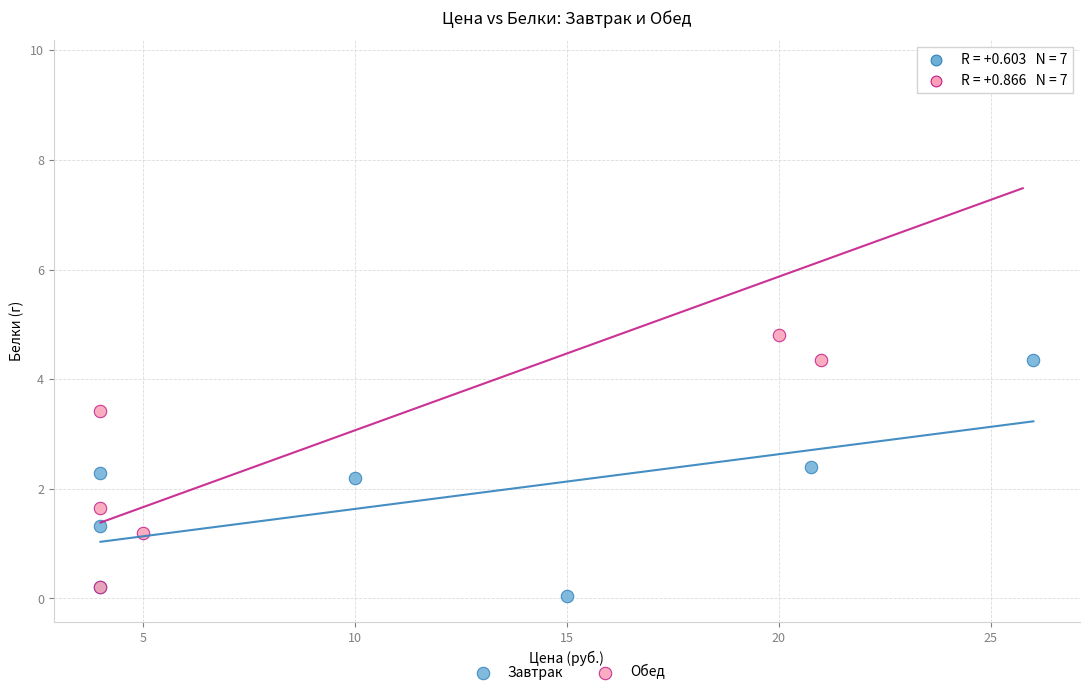

Which series has the widest spread of Y values?

Обед